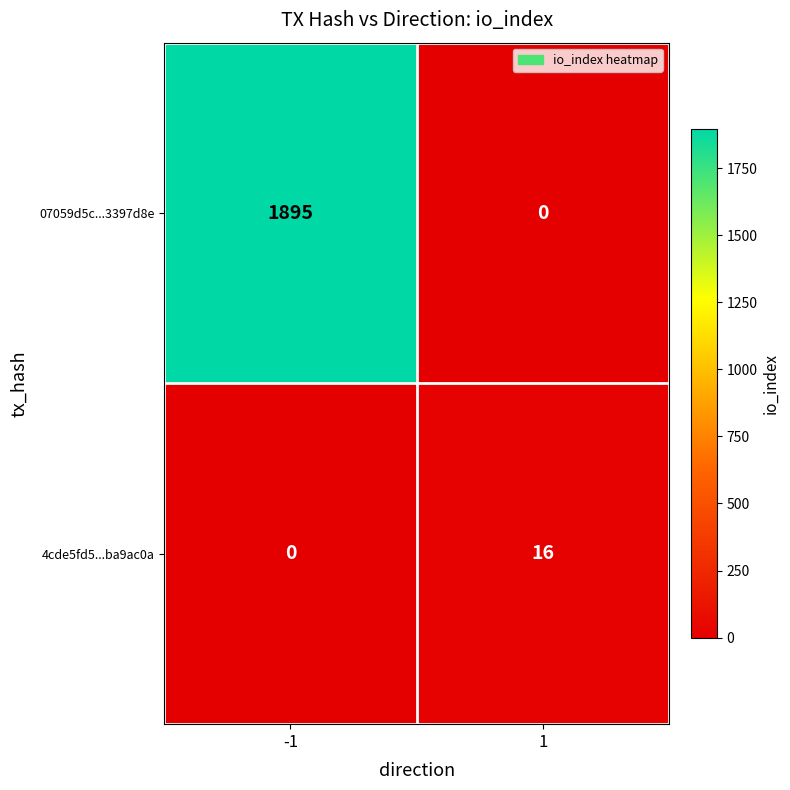

What is the spread (max minus min) of values at 1?

16